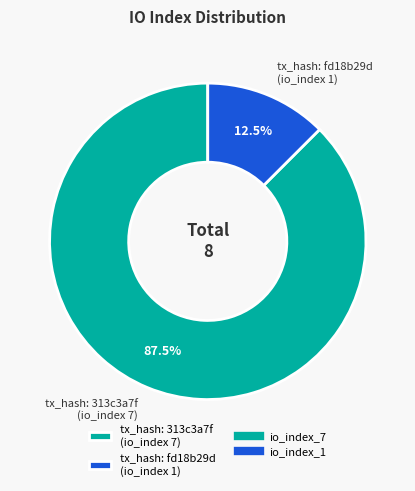

To the nearest percent, what is the average slice percentage?

50%